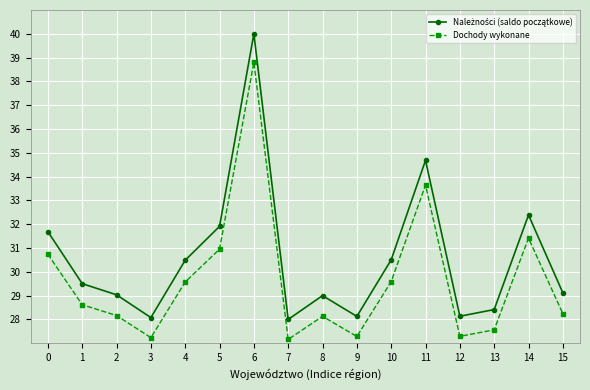

What is the minimum value shown in the chart?

27.2